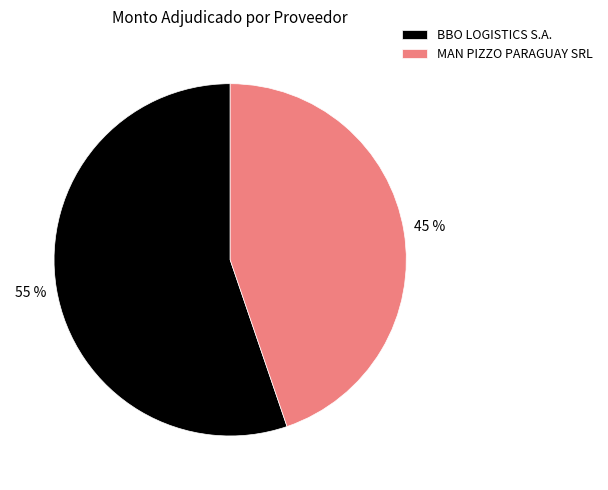

Combined, do BBO LOGISTICS S.A. and MAN PIZZO PARAGUAY SRL account for over 50%?

Yes